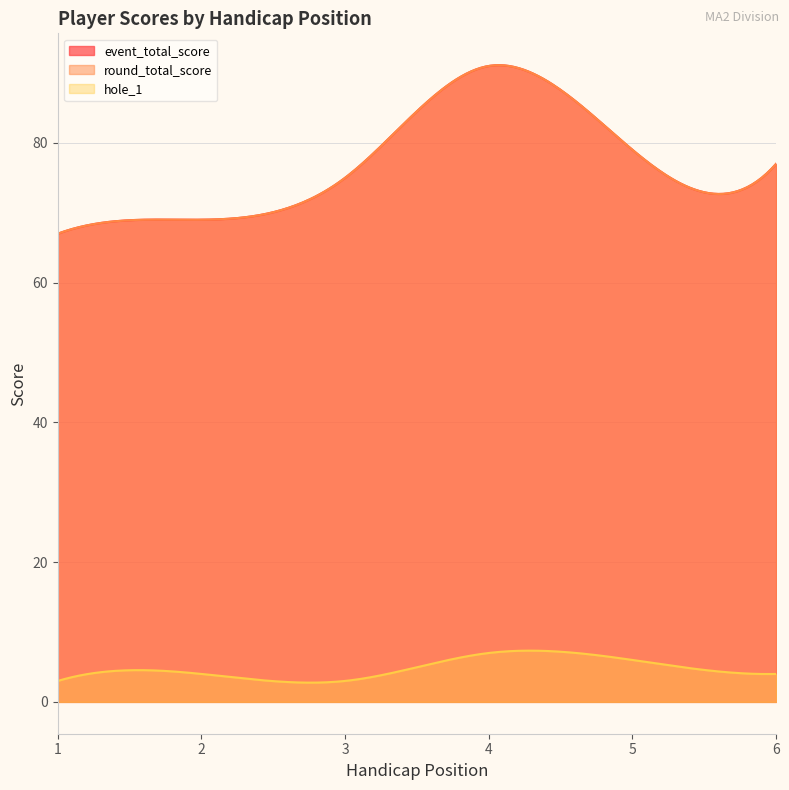

Which series has the largest range (max minus min)?

event_total_score